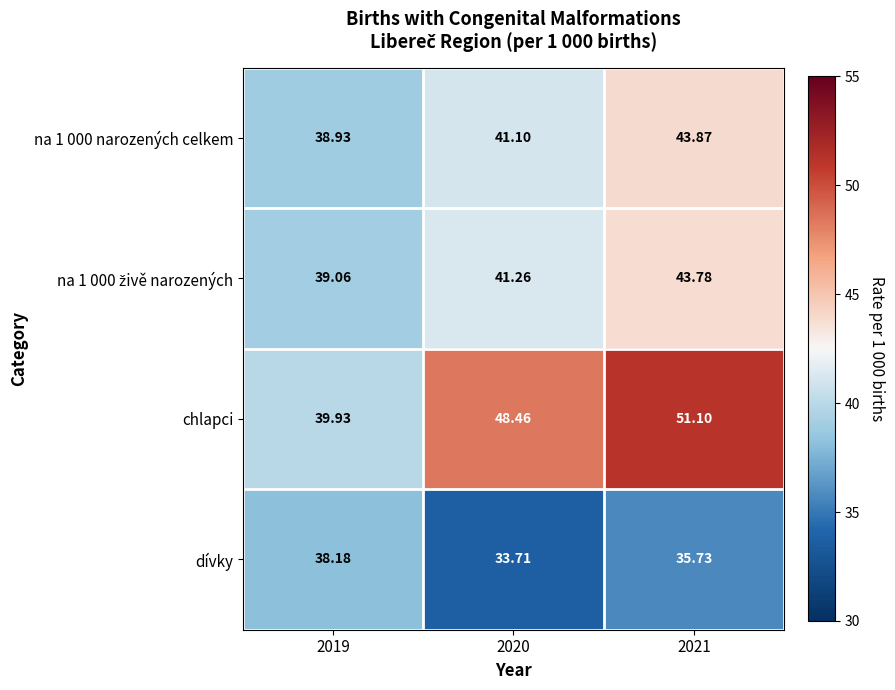

Is the value of chlapci at 2020 greater than the value of na 1 000 narozených celkem at 2019?

Yes